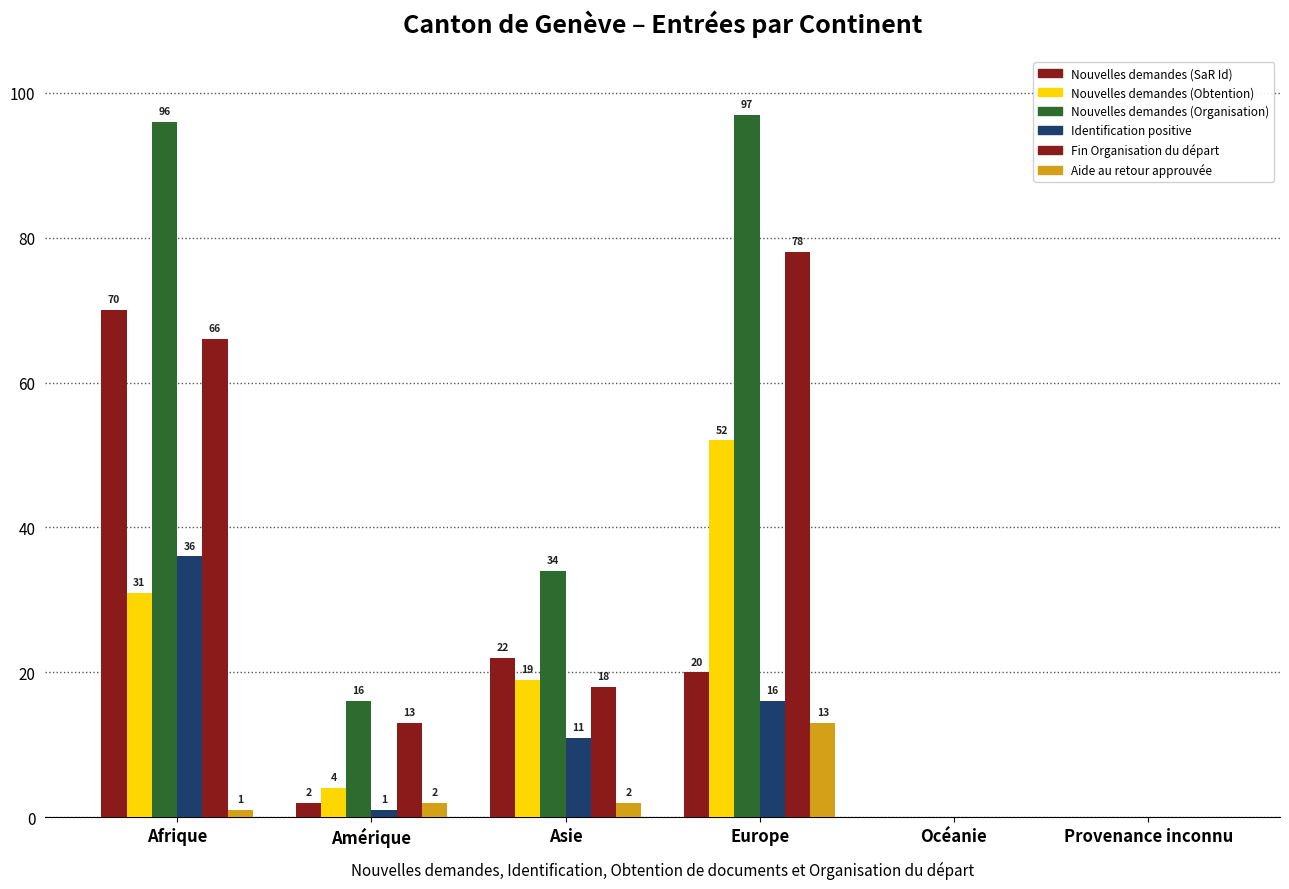

How many distinct data groups are displayed?

6